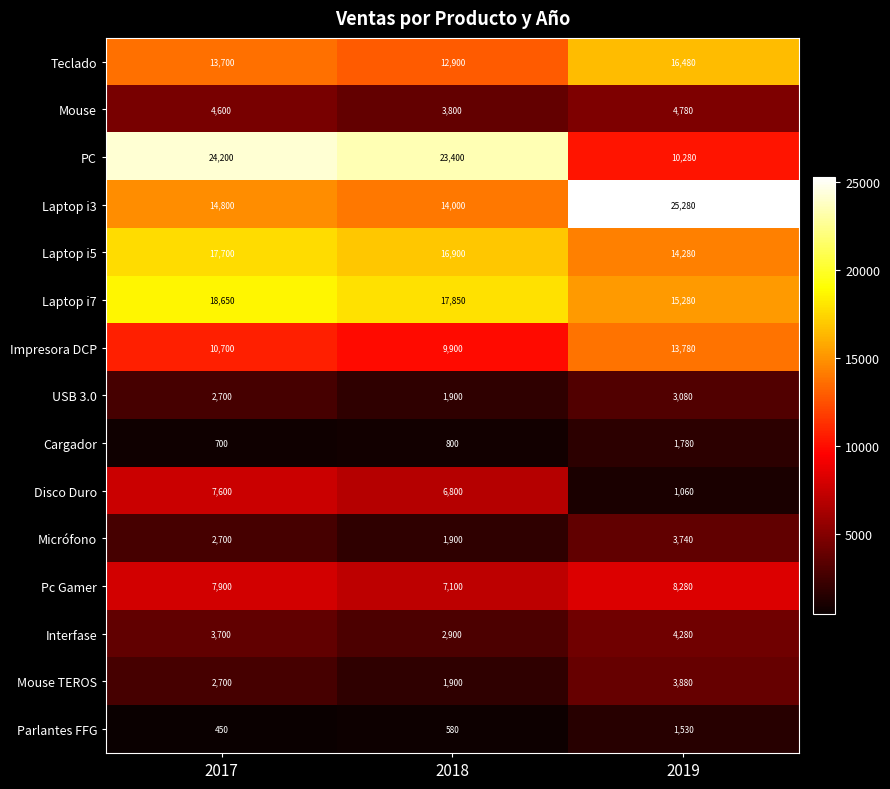

Which label corresponds to the largest value in the chart?

2019